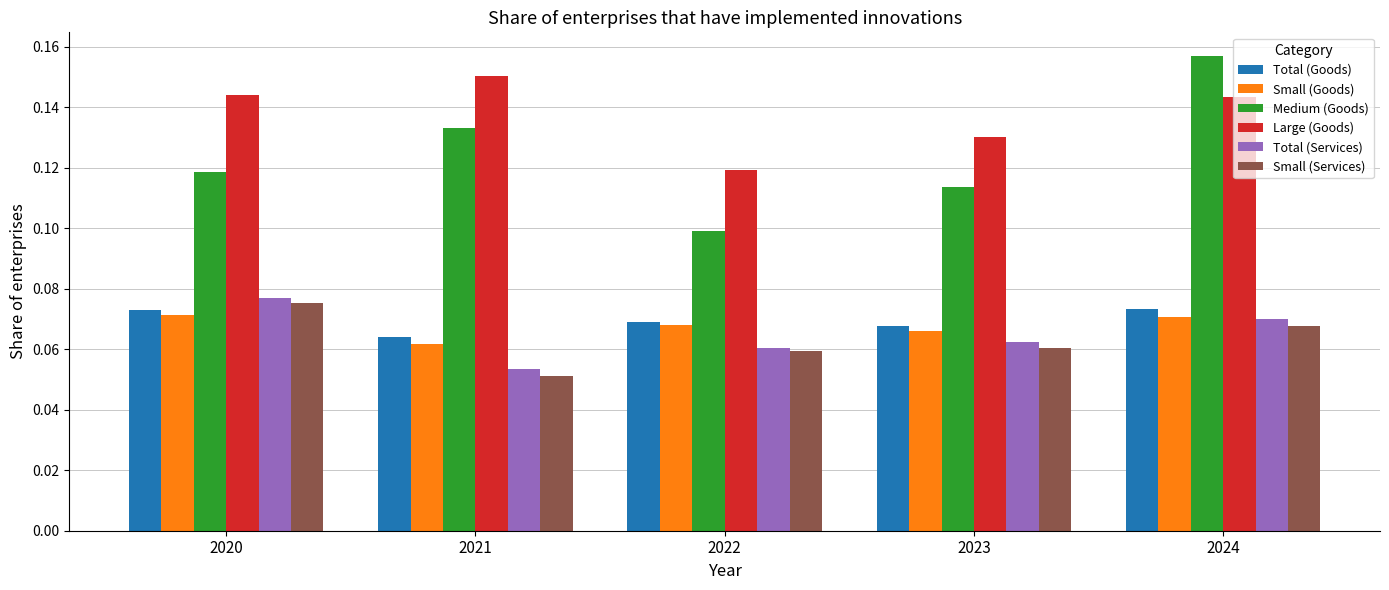

The value of Total (Goods) at 2023 is 0.1. True or false?

True